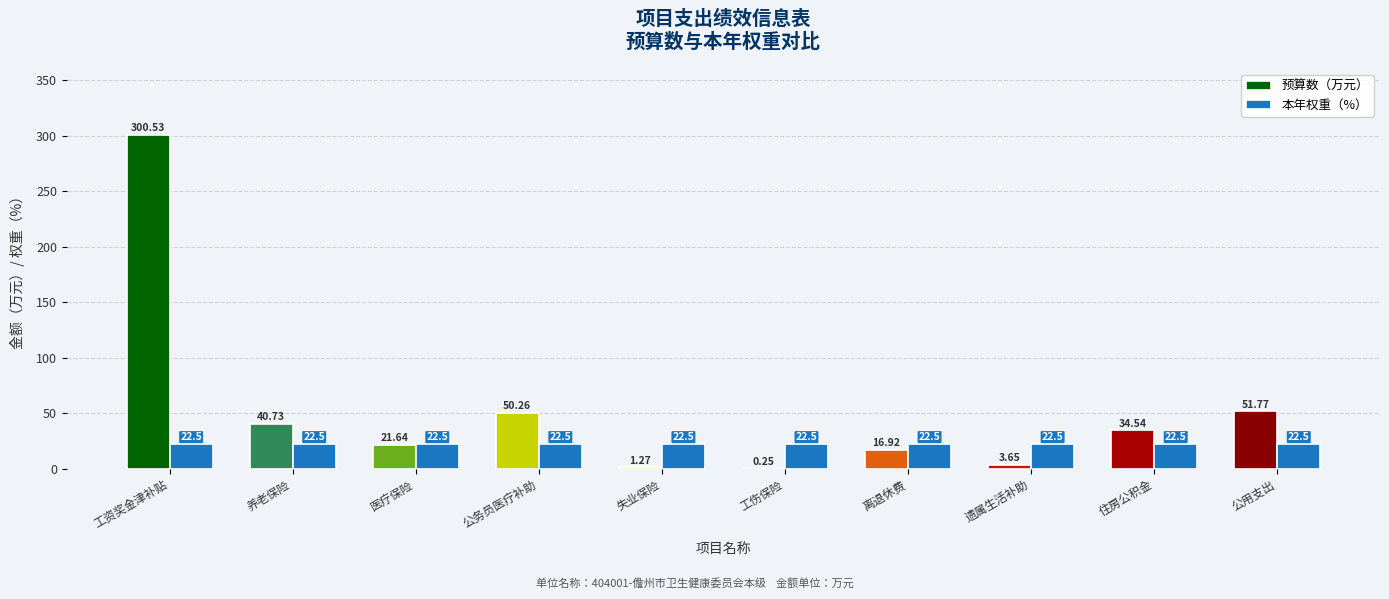

How many distinct data groups are displayed?

2